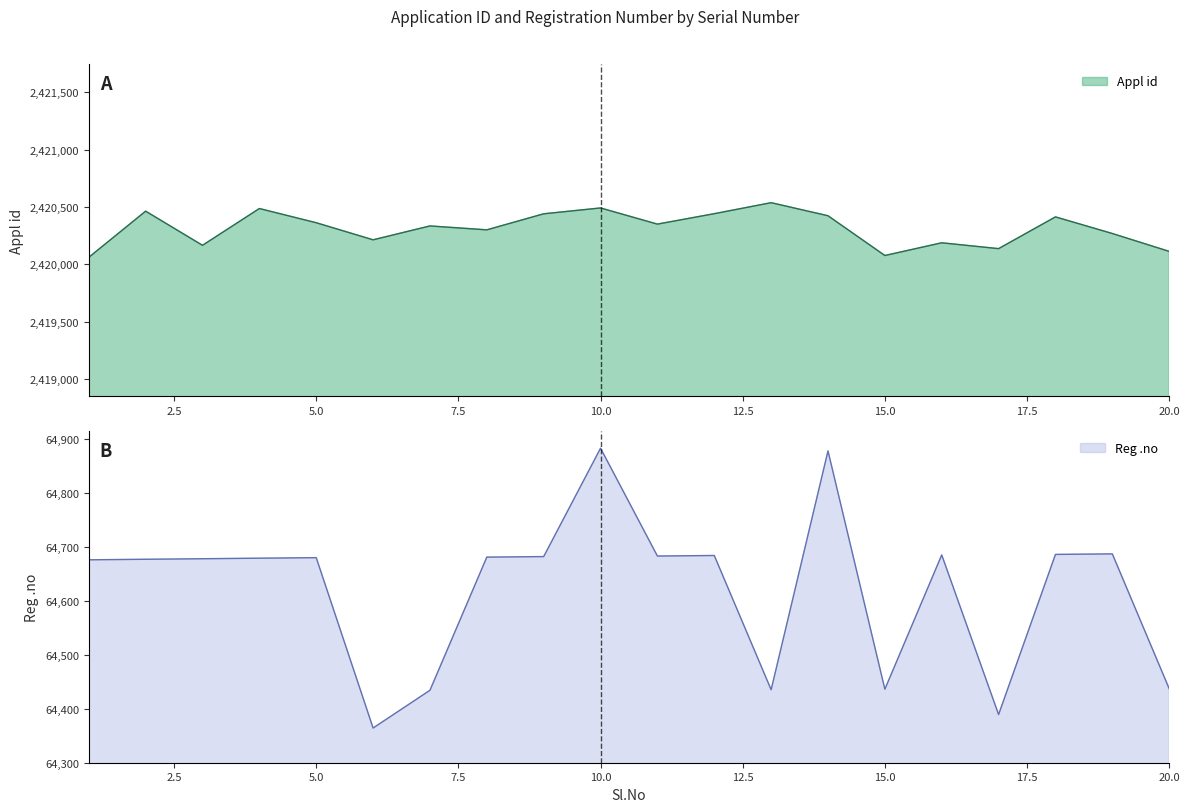

Where is the first local minimum for Reg .no?

6